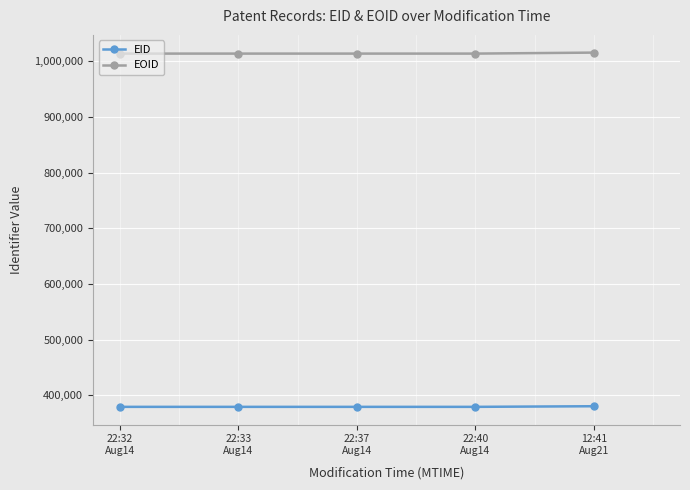

How many lines are shown in the chart?

2